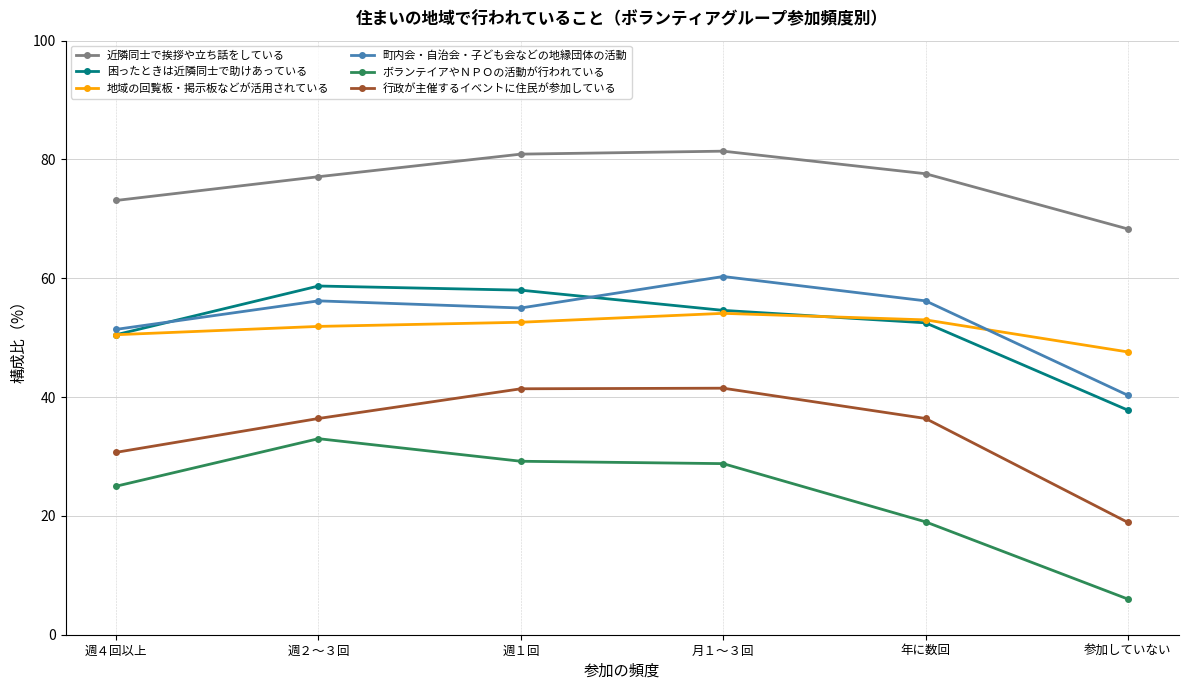

What value does the 困ったときは近隣同士で助けあっている series have at 週４回以上?

50.5